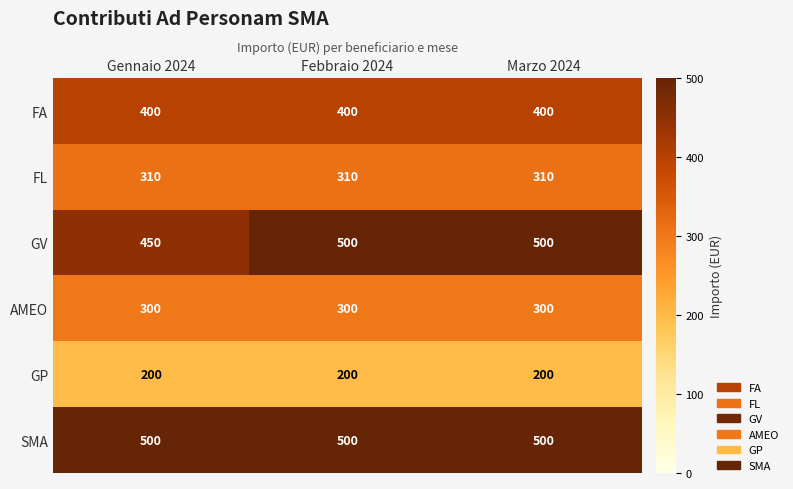

What is the average value of the FA series?

400